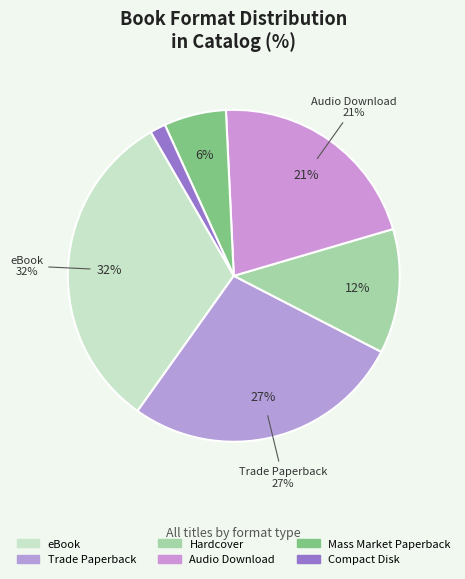

Which category has the smallest portion of the pie?

Compact Disk